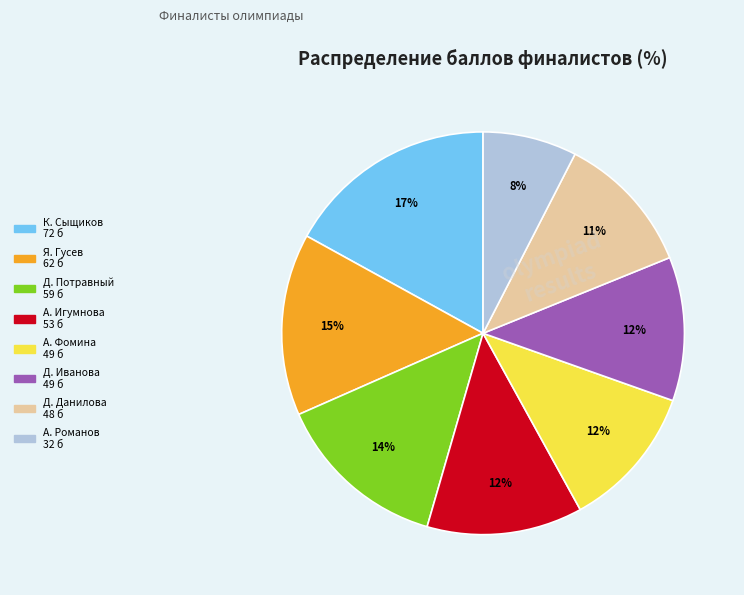

To the nearest percent, what is the average slice percentage?

12%